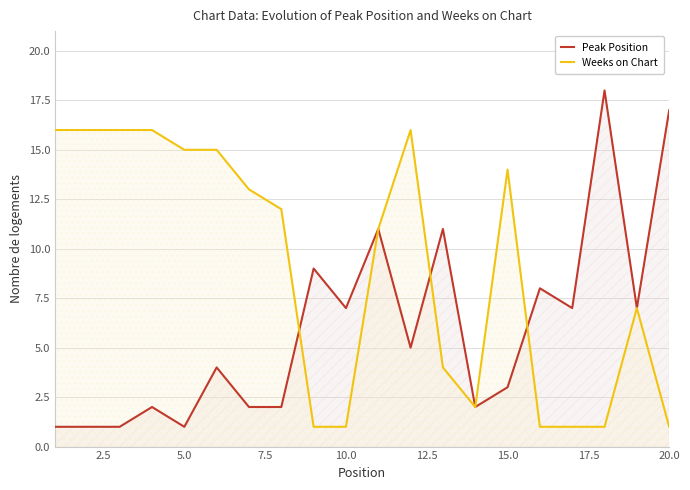

List the series in order of their peak value, lowest first.

Weeks on Chart, Peak Position